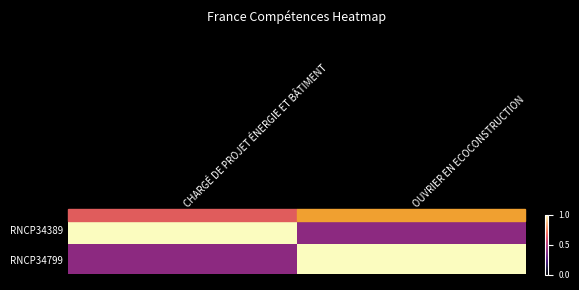

Which series has the largest total across all categories?

RNCP34389